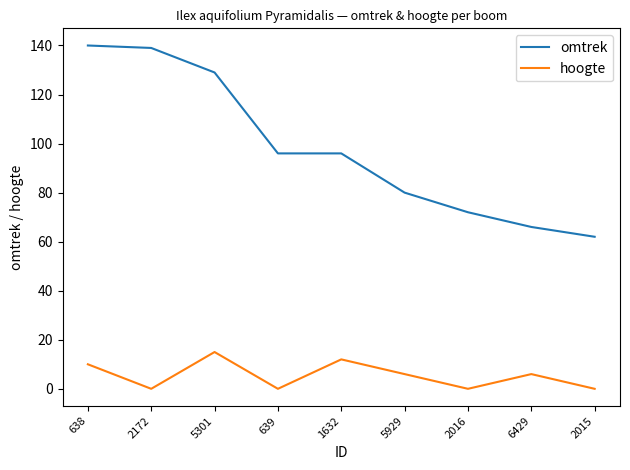

Does the chart display data point markers on the line(s)?

No